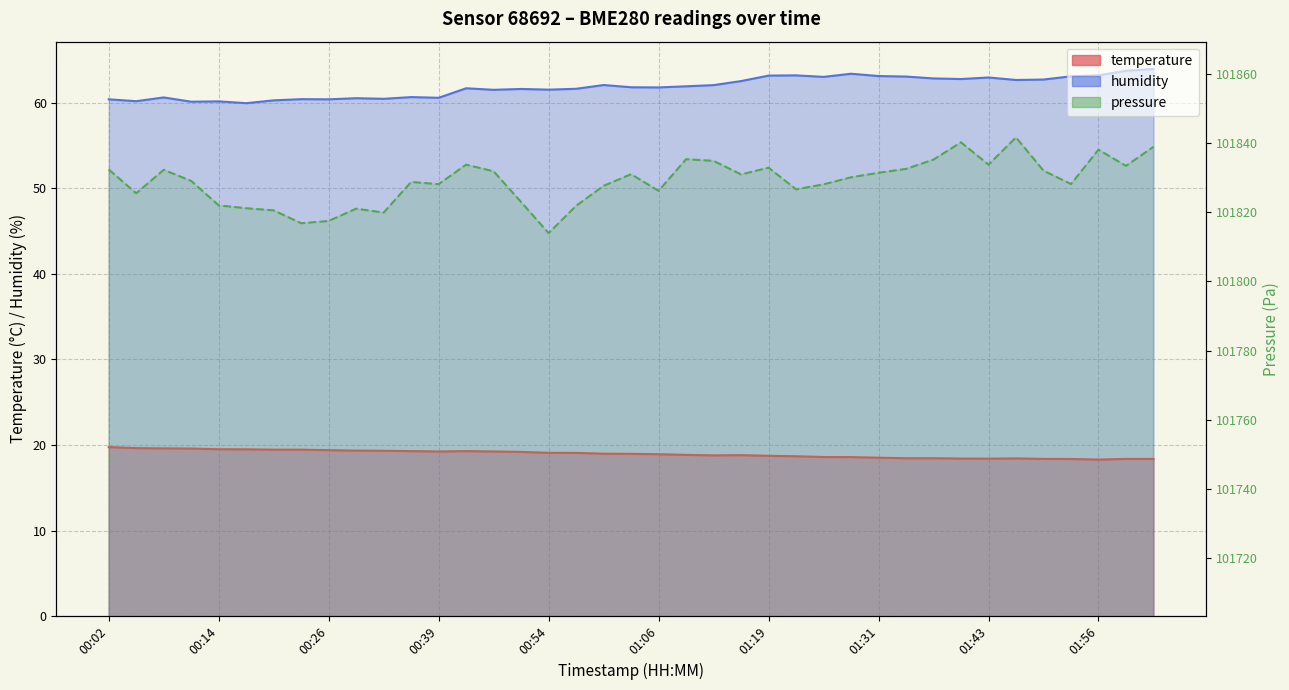

Which category has the lowest value in the temperature series?

01:56